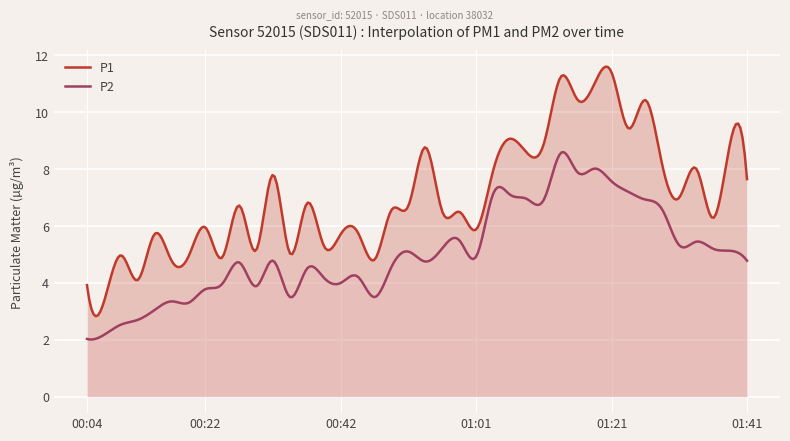

Is the value of P2 at 3 greater than the value of P1 at 35?

No